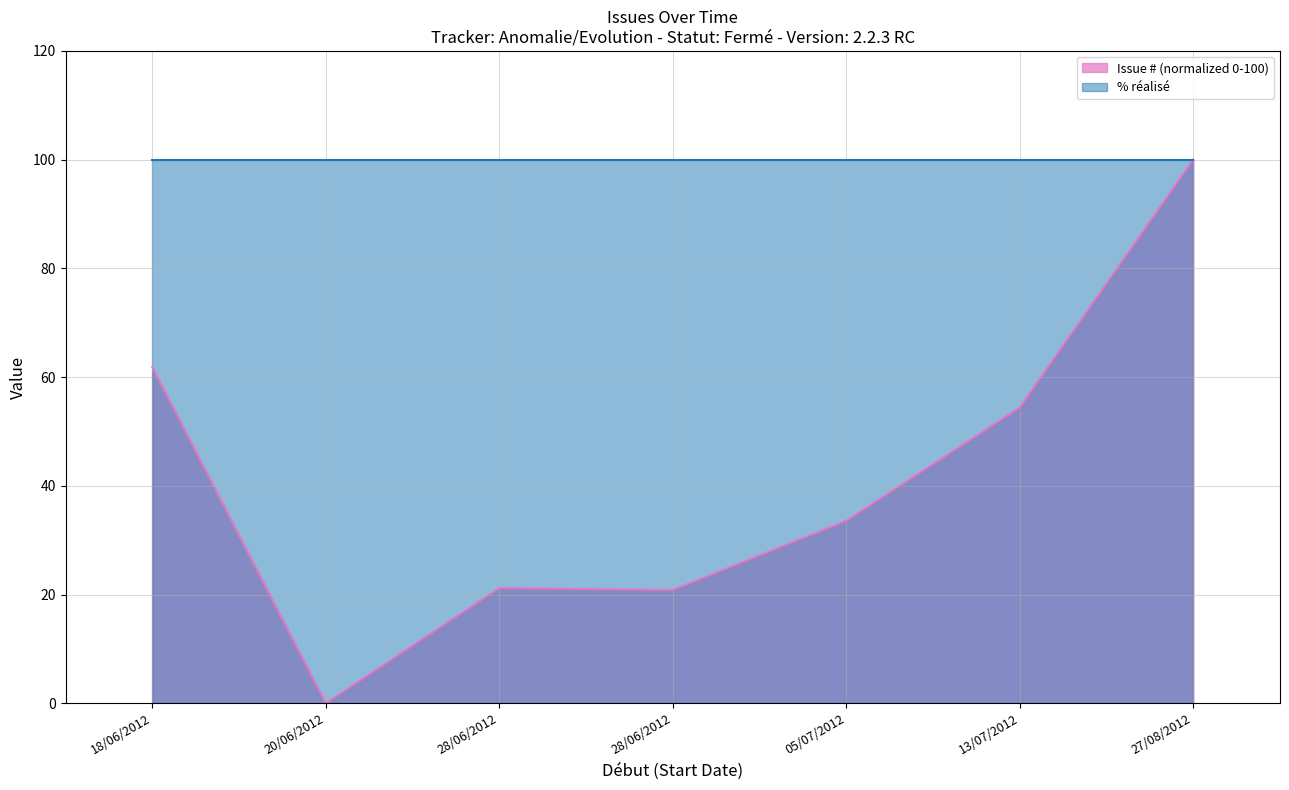

What is the sum of the values at 18/06/2012 and 05/07/2012?

95.4